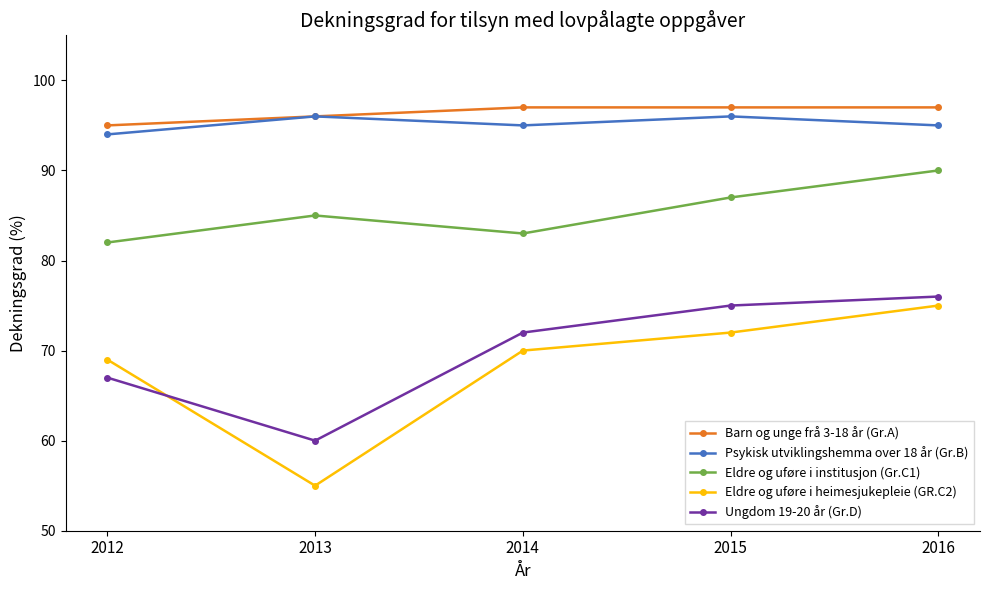

True or false: Psykisk utviklingshemma over 18 år (Gr.B) has more than 0 points higher than both neighbors.

True